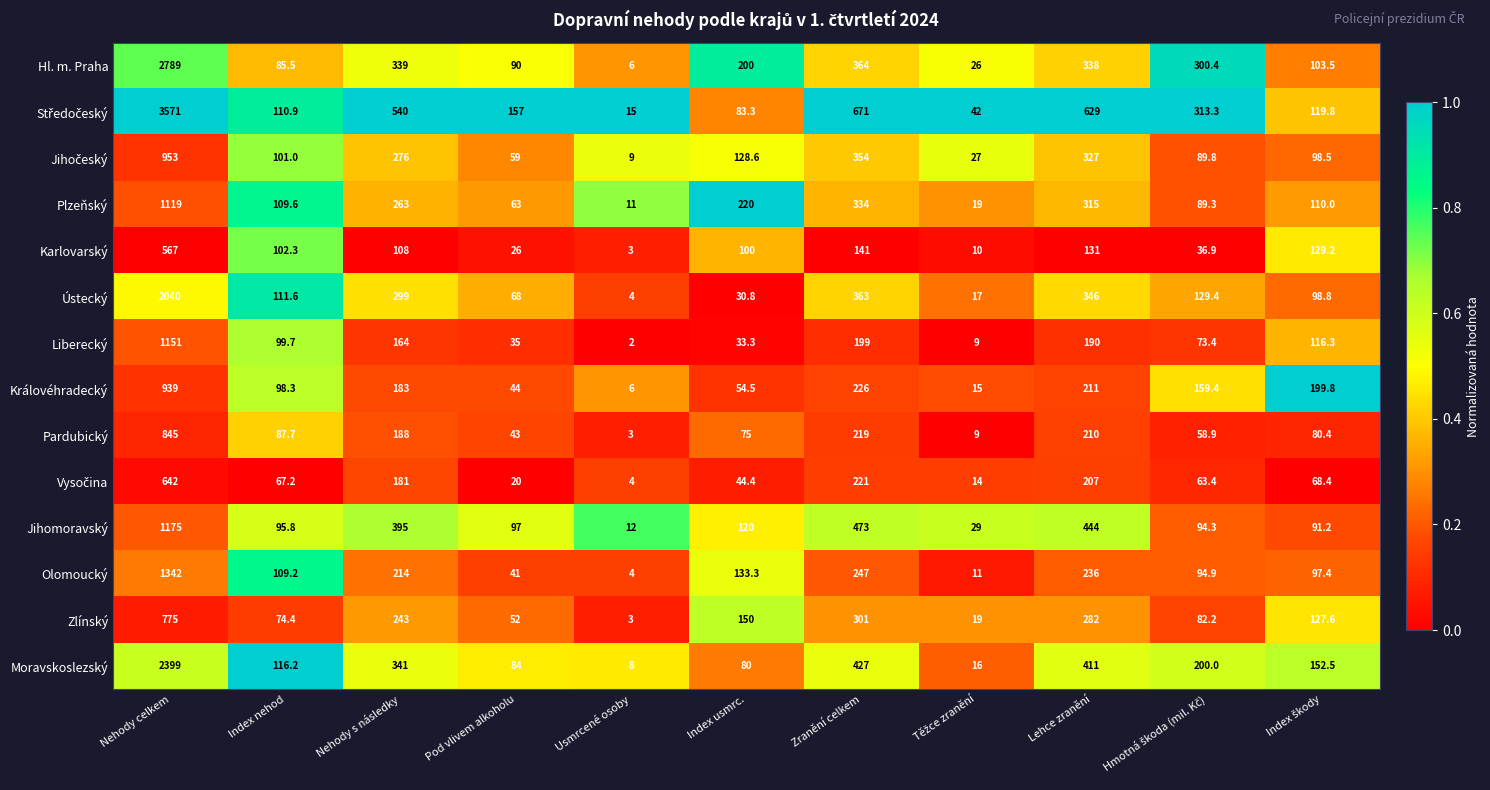

What is the difference between the maximum and minimum values in the Ústecký series?

2036.0